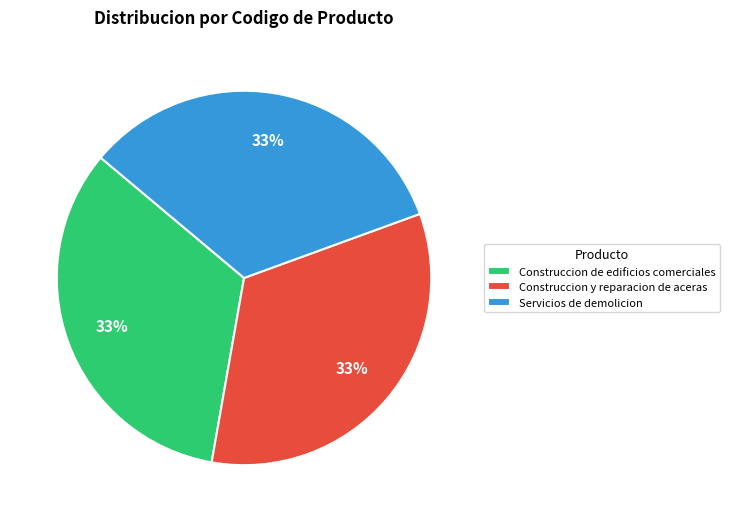

True or false: Construccion y reparacion de aceras accounts for 18% of the total.

False